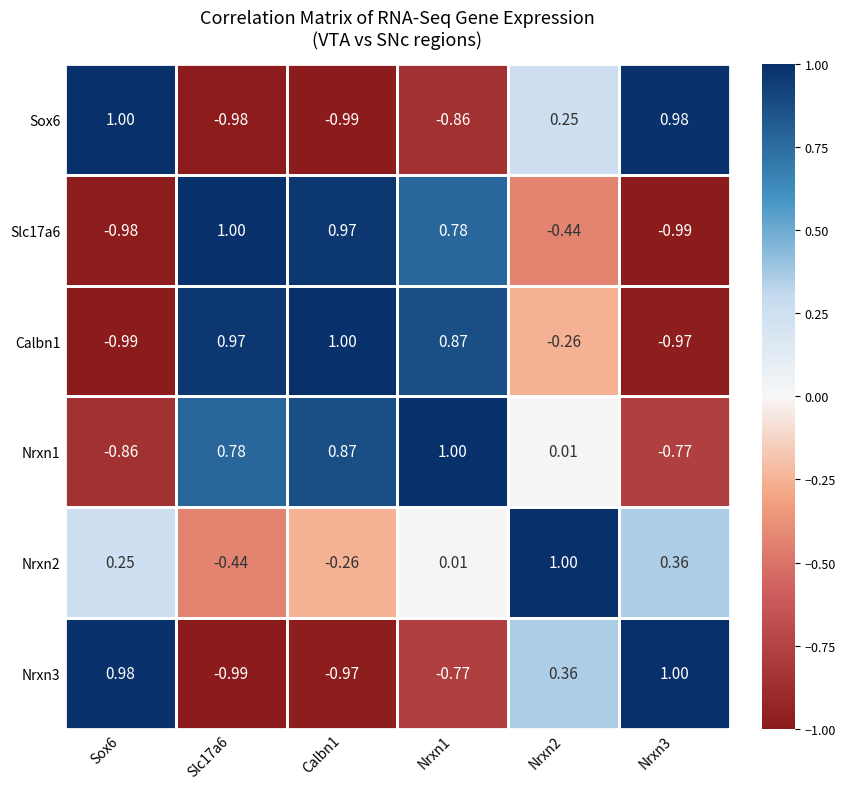

Is the value of Slc17a6 at Sox6 greater than the value of Nrxn1 at Nrxn1?

No